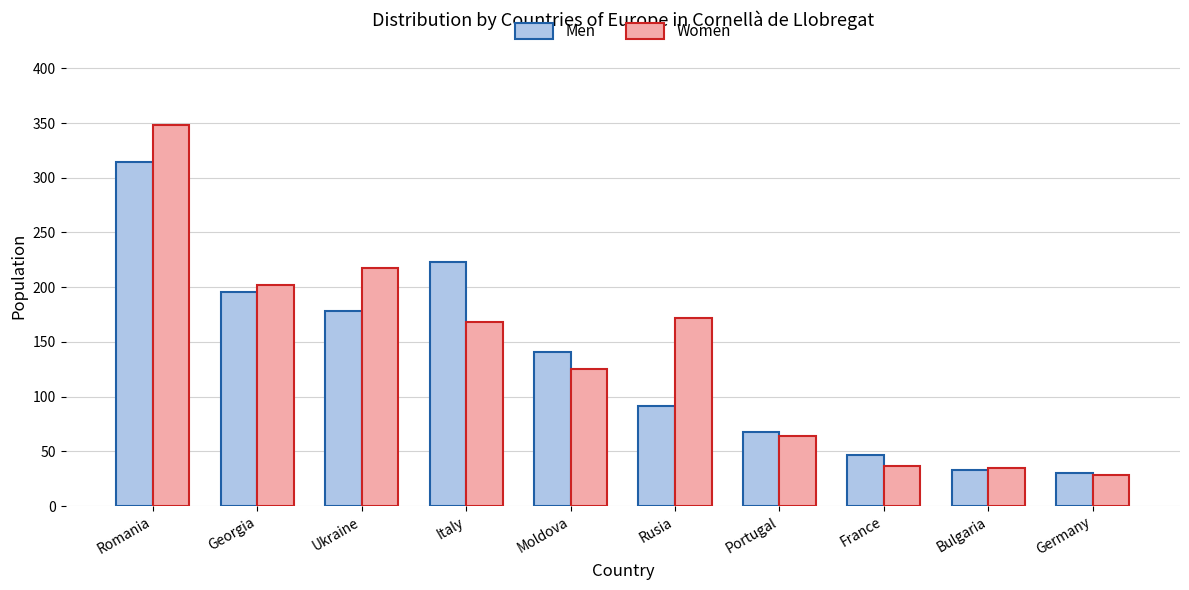

At how many categories does at least one series exceed 132?

6